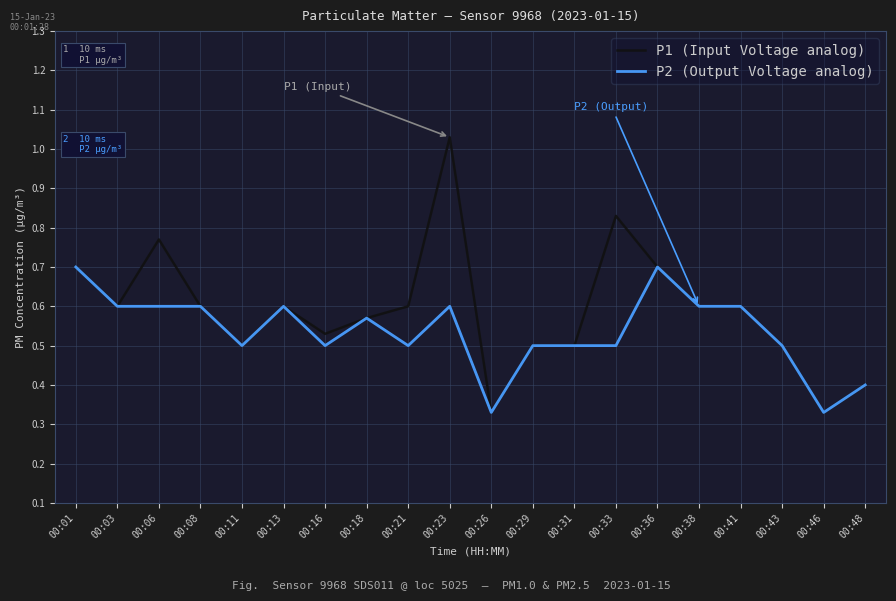

List the series in order of their overall mean, lowest first.

P2 (Output Voltage analog), P1 (Input Voltage analog)